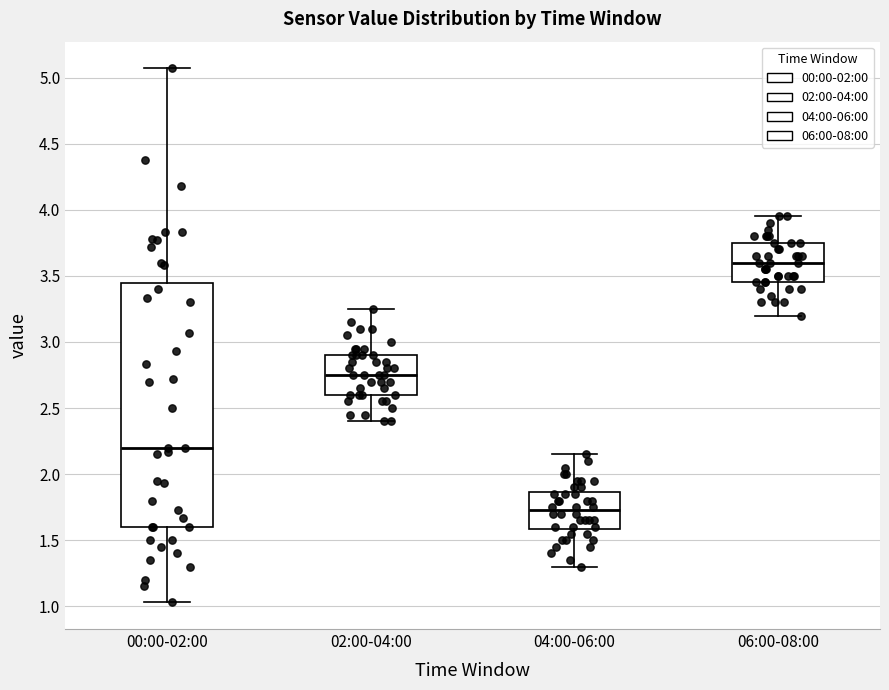

Comparing the boxes themselves (not the whiskers), which one is the tallest?

00:00-02:00